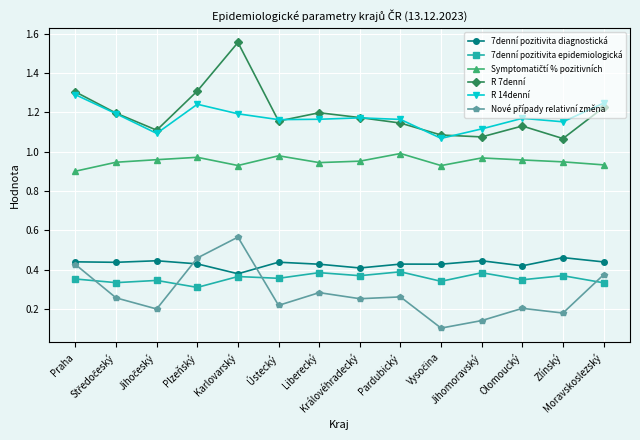

True or false: R 7denní and 7denní pozitivita diagnostická intersect in this chart.

False